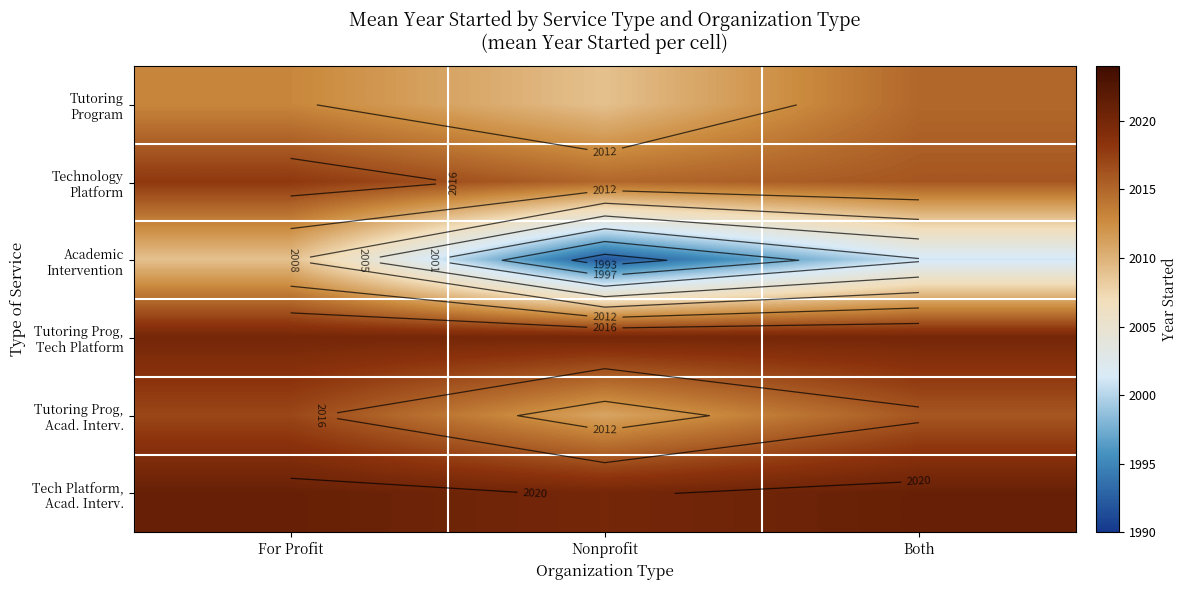

Count the Tech Platform, Acad. Interv. values in the range 2020 to 2021.

3